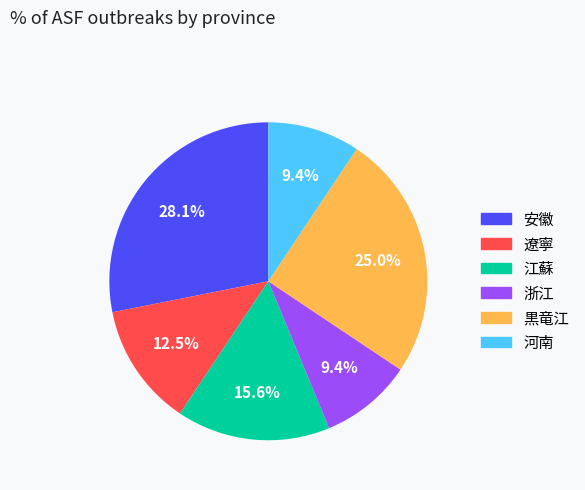

Approximately how many times larger is the value at 安徽 compared to 浙江?

3.0